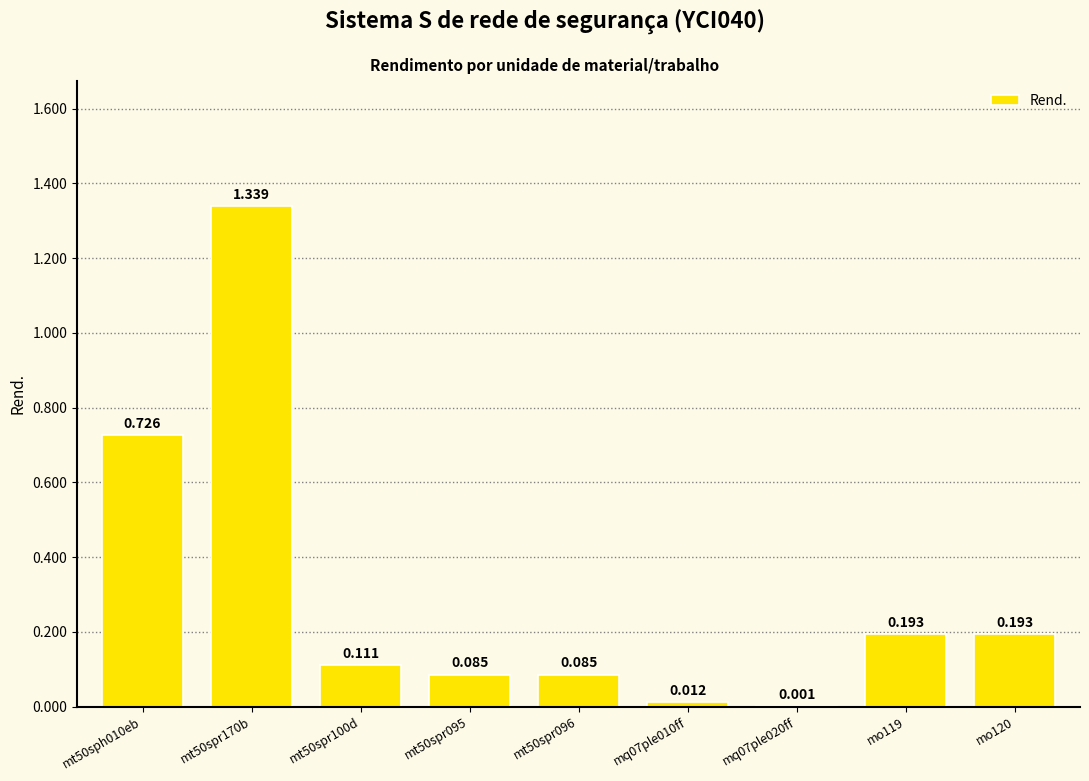

What is the change in value from mt50spr095 to mo119?

+0.1